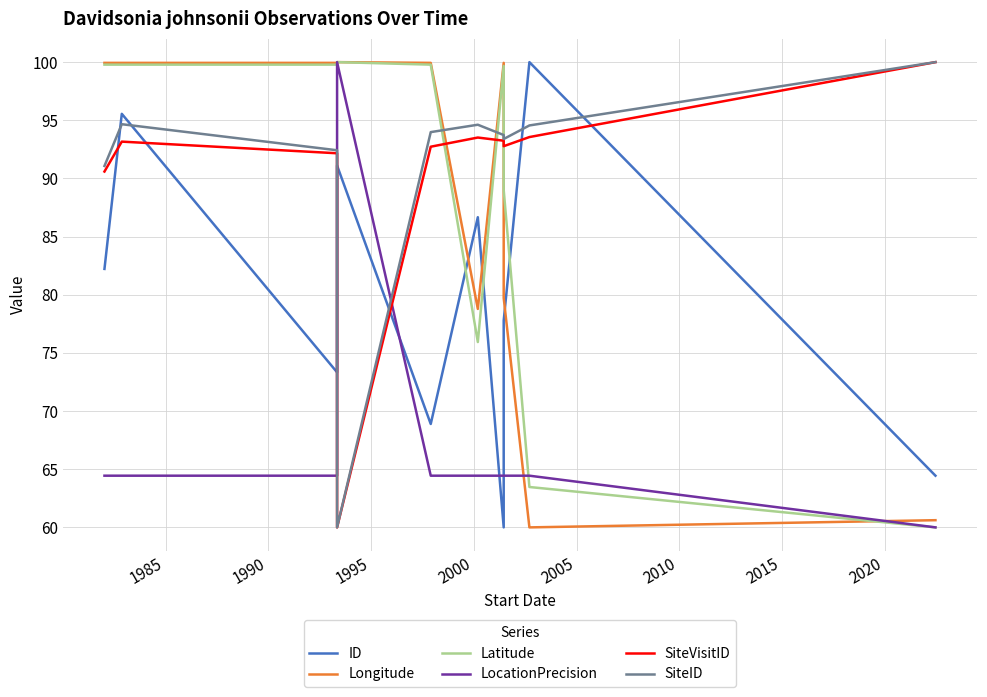

True or false: Longitude has a value of 99.9 at 1990.

True